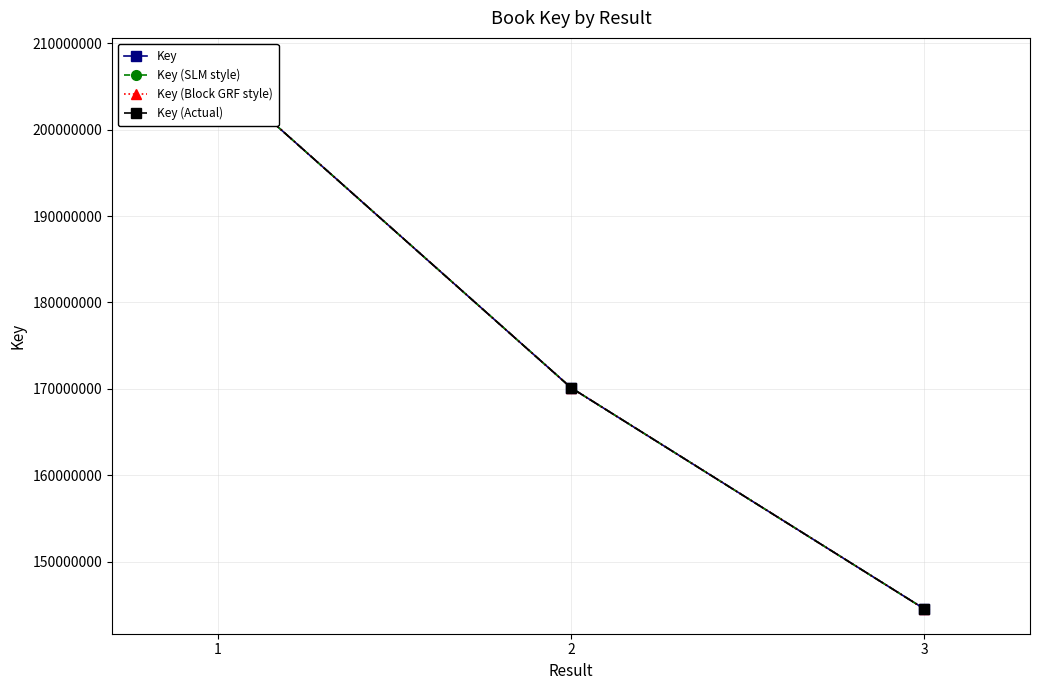

What are all the series names shown in the legend?

Key, Key (SLM style), Key (Block GRF style), Key (Actual)